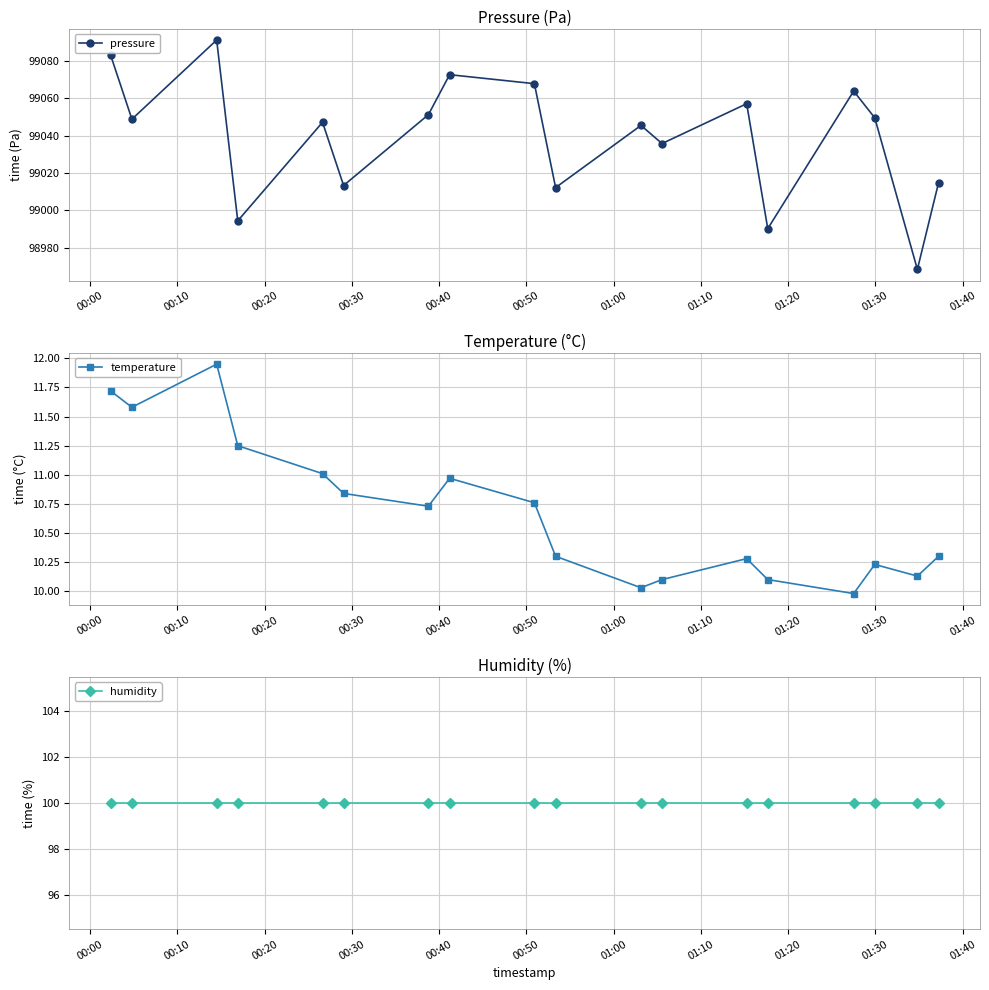

What is the value of the humidity point at the 9th from the left?

100.0